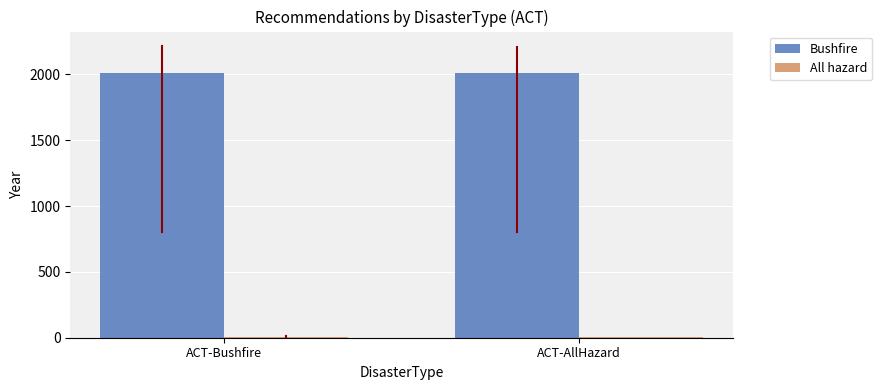

Is it true that Bushfire equals 2013 at ACT-Bushfire?

True